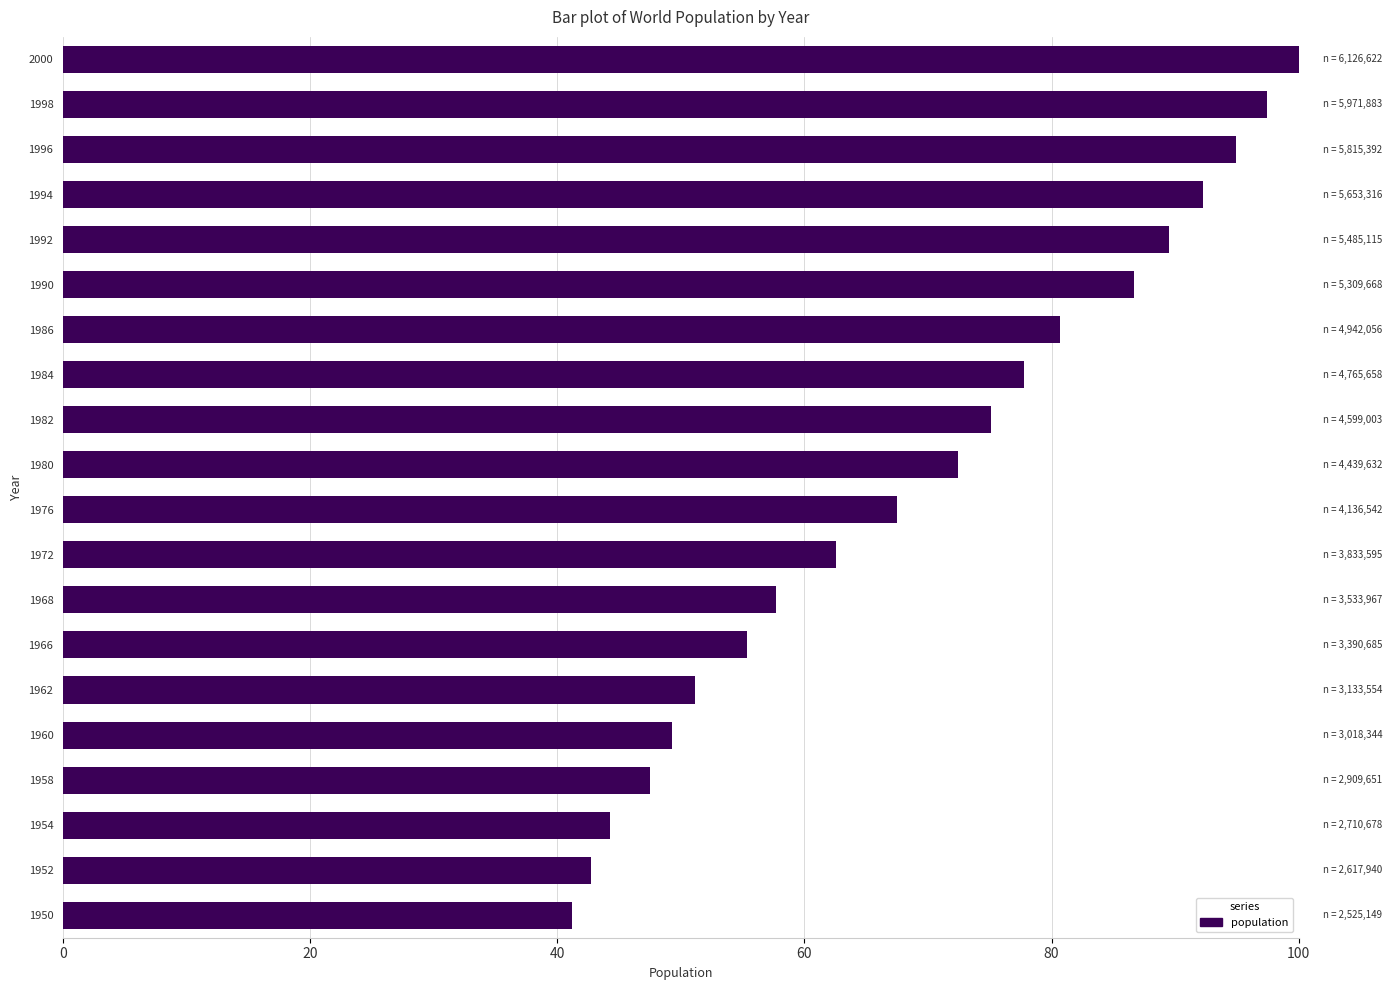

Between 1954 and 1962, which is larger?

1962